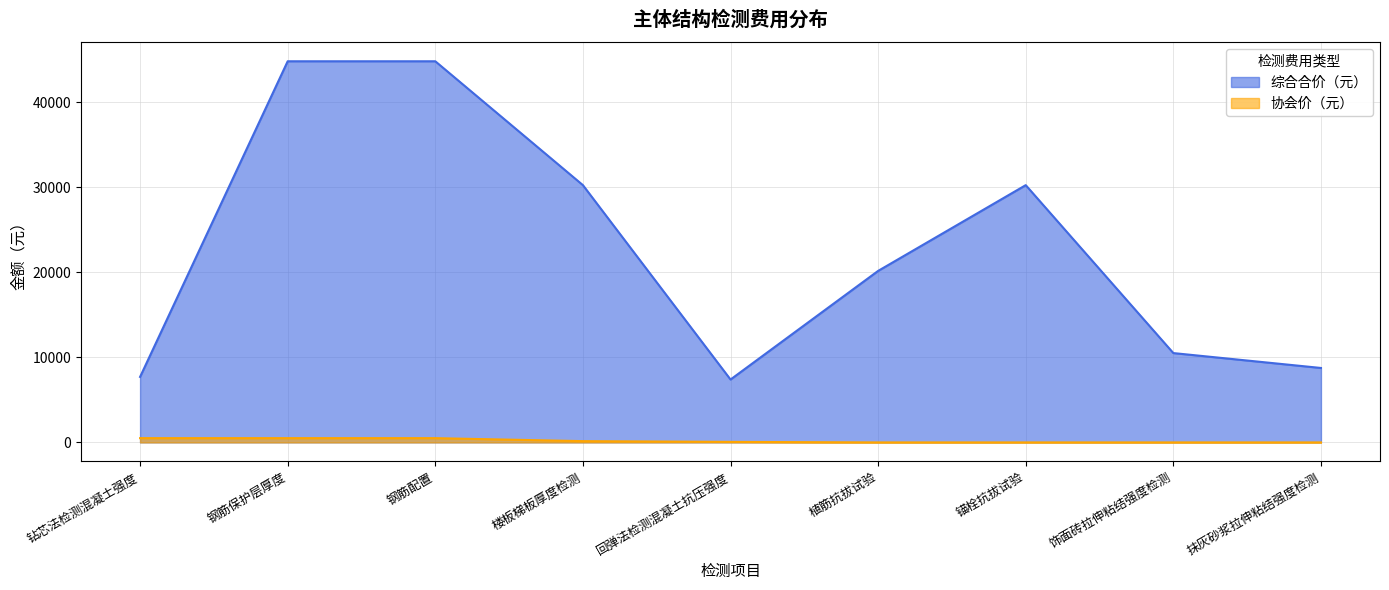

True or false: 协会价（元） has a value of 500 at 钢筋配置.

True